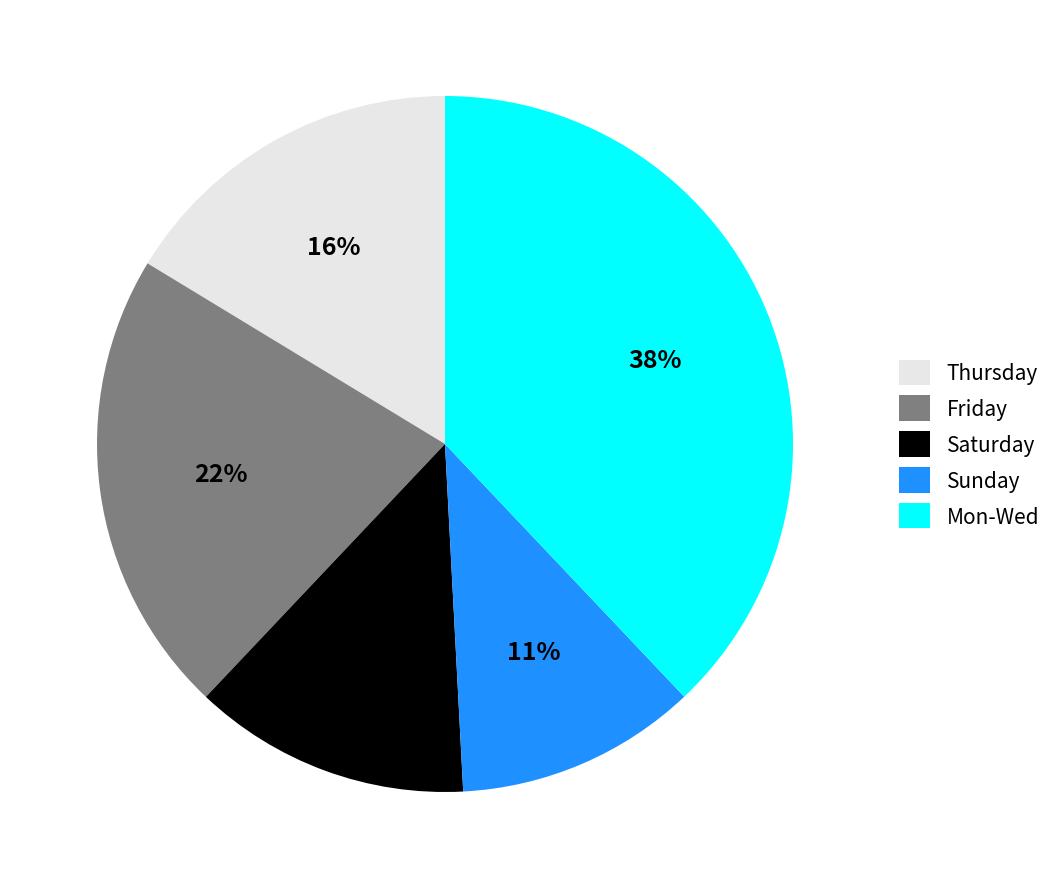

Count the number of slices in the pie.

5